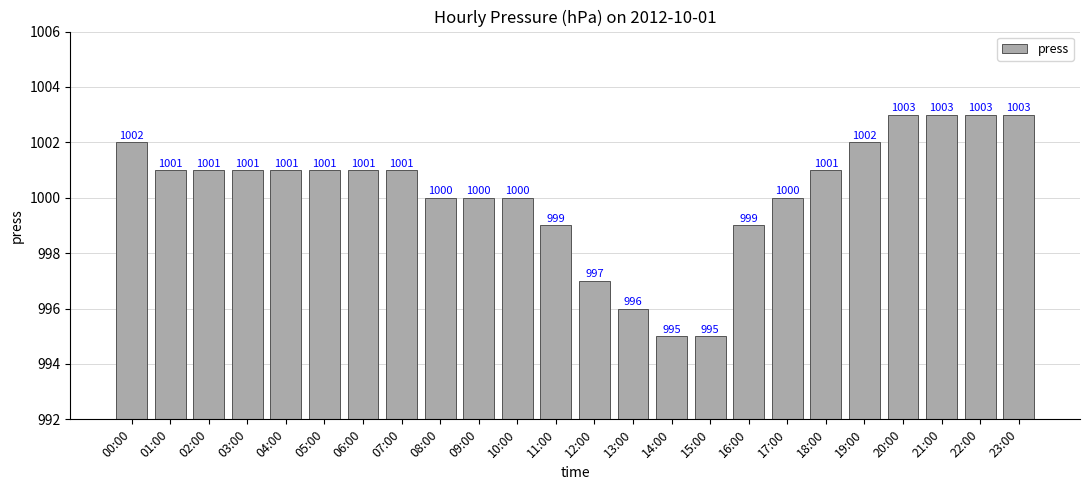

What is the approximate value at 18:00?

1001